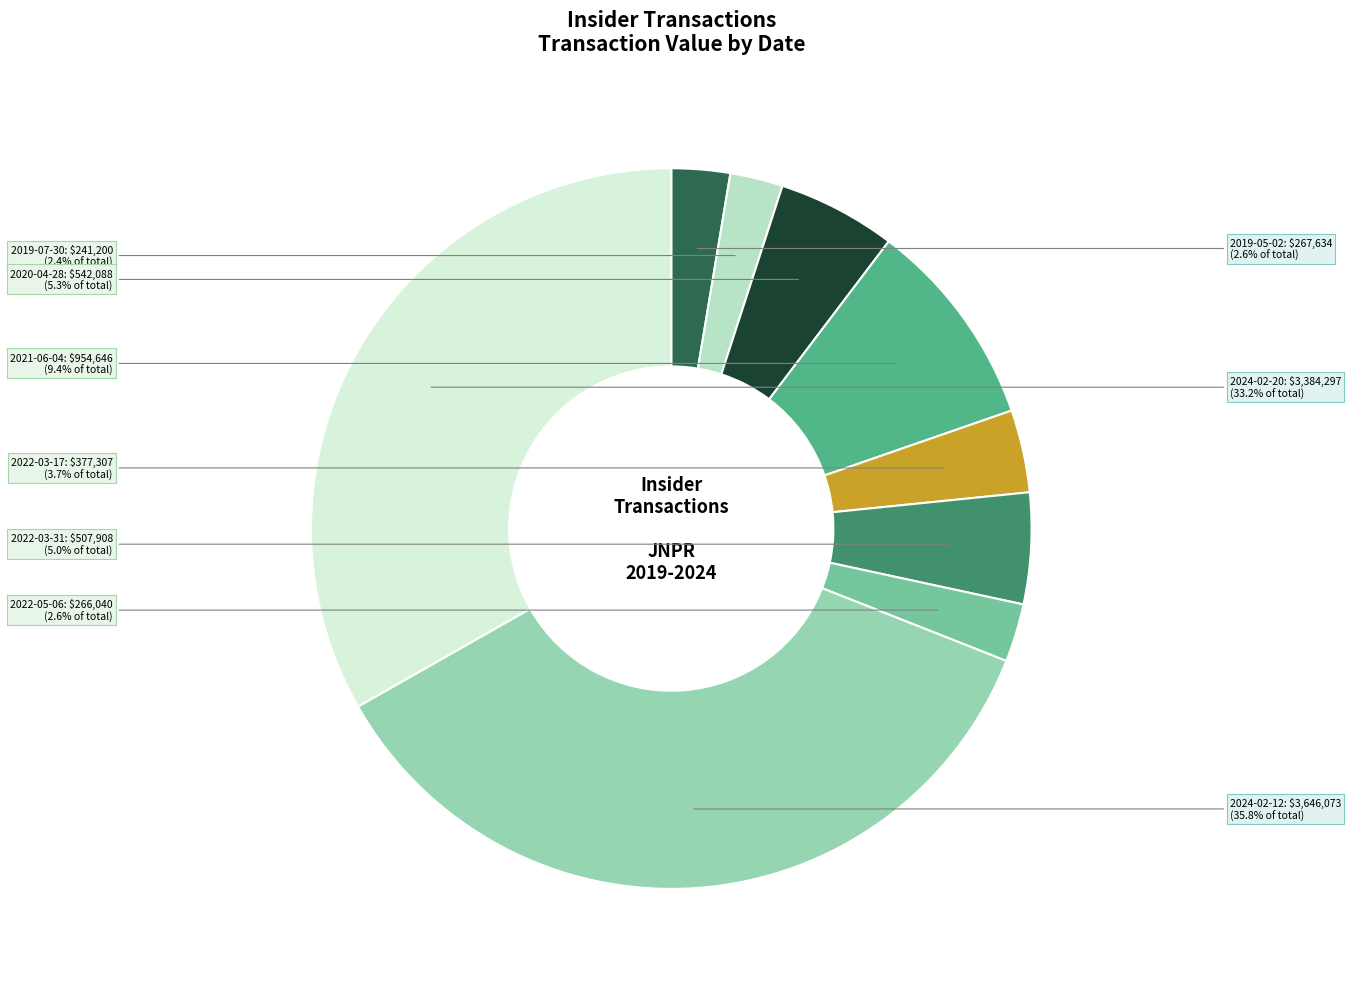

What percentage is the 2022-03-31 slice, to the nearest percent?

5%